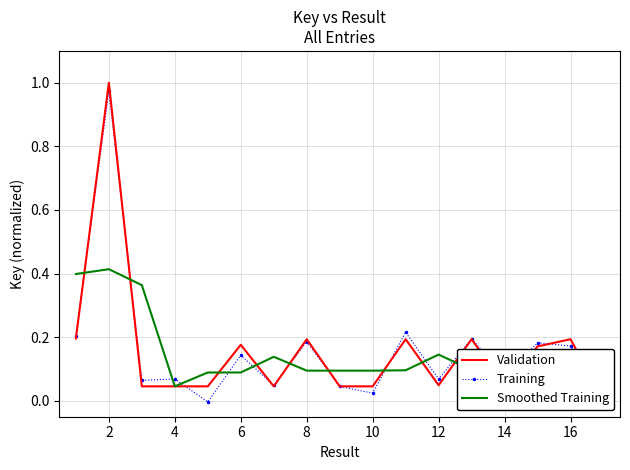

True or false: Smoothed Training has a value of 0.2 at 8.

False